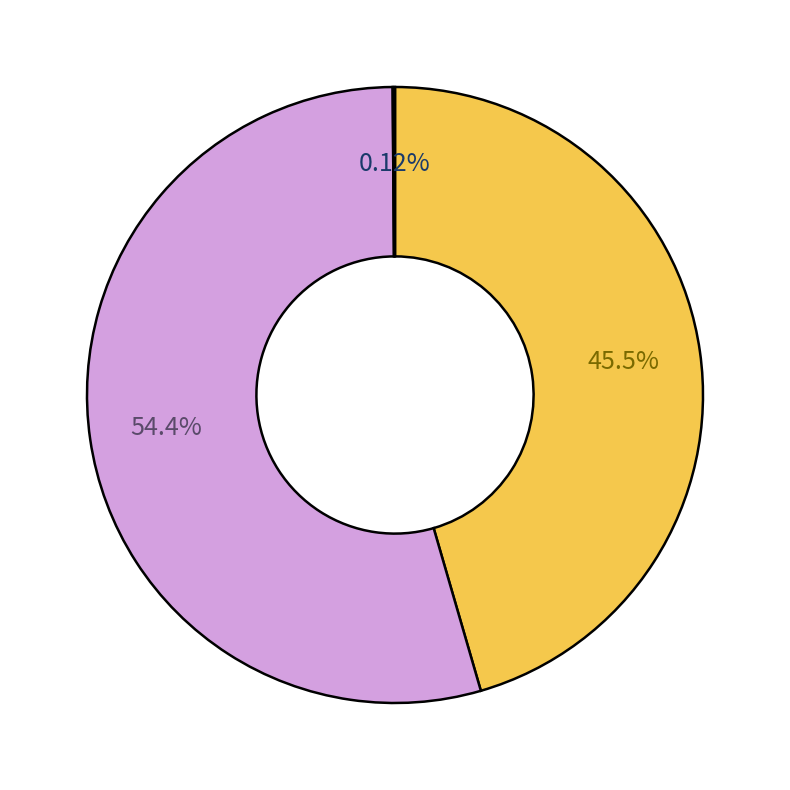

Is there a majority slice in this chart?

Yes